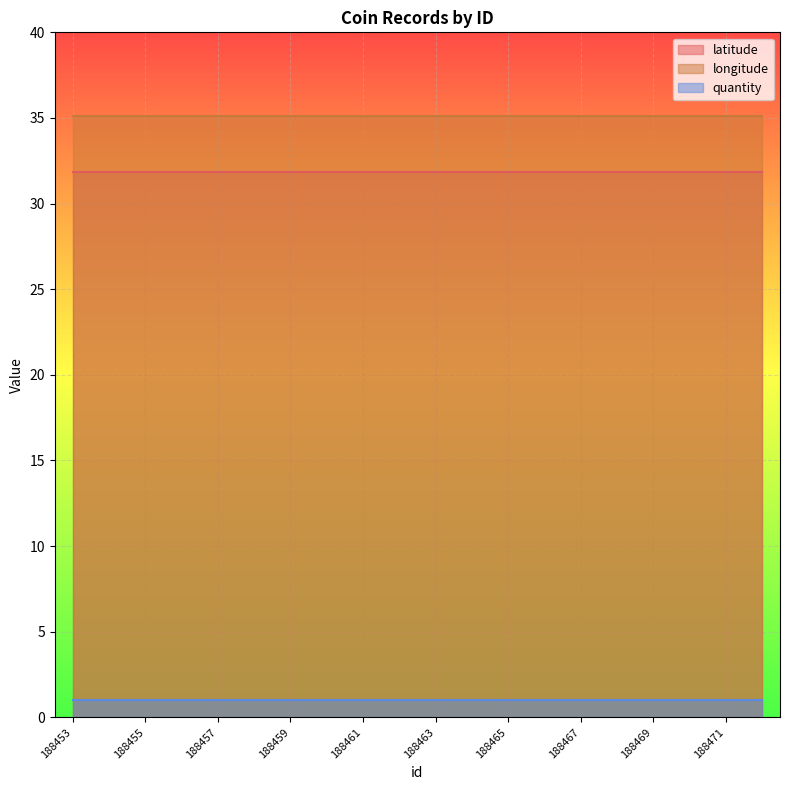

True or false: longitude has more than 2 interior local peaks.

False